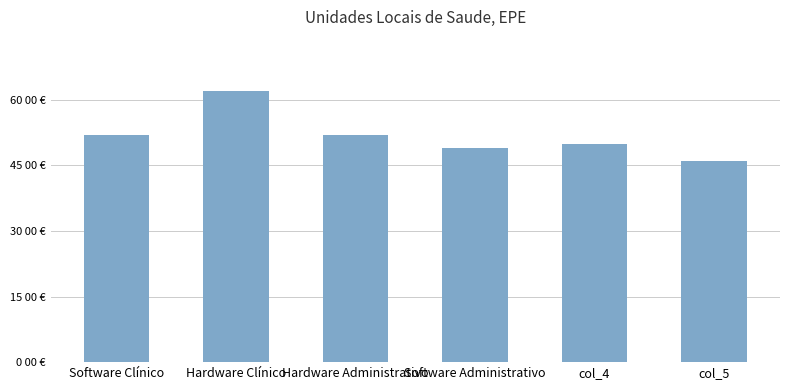

True or false: the data shows 62 at Hardware Clínico.

True